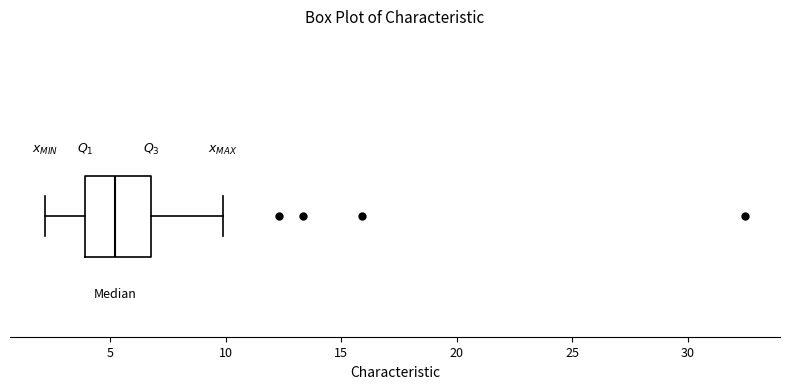

Read this box plot against the x-axis: the position of the median line, the range covered by the box, and the ends of both whiskers. The values are not printed on the chart, so give them approximately, as read against the axis.

median 5, box 4 to 7, whiskers 2 to 10